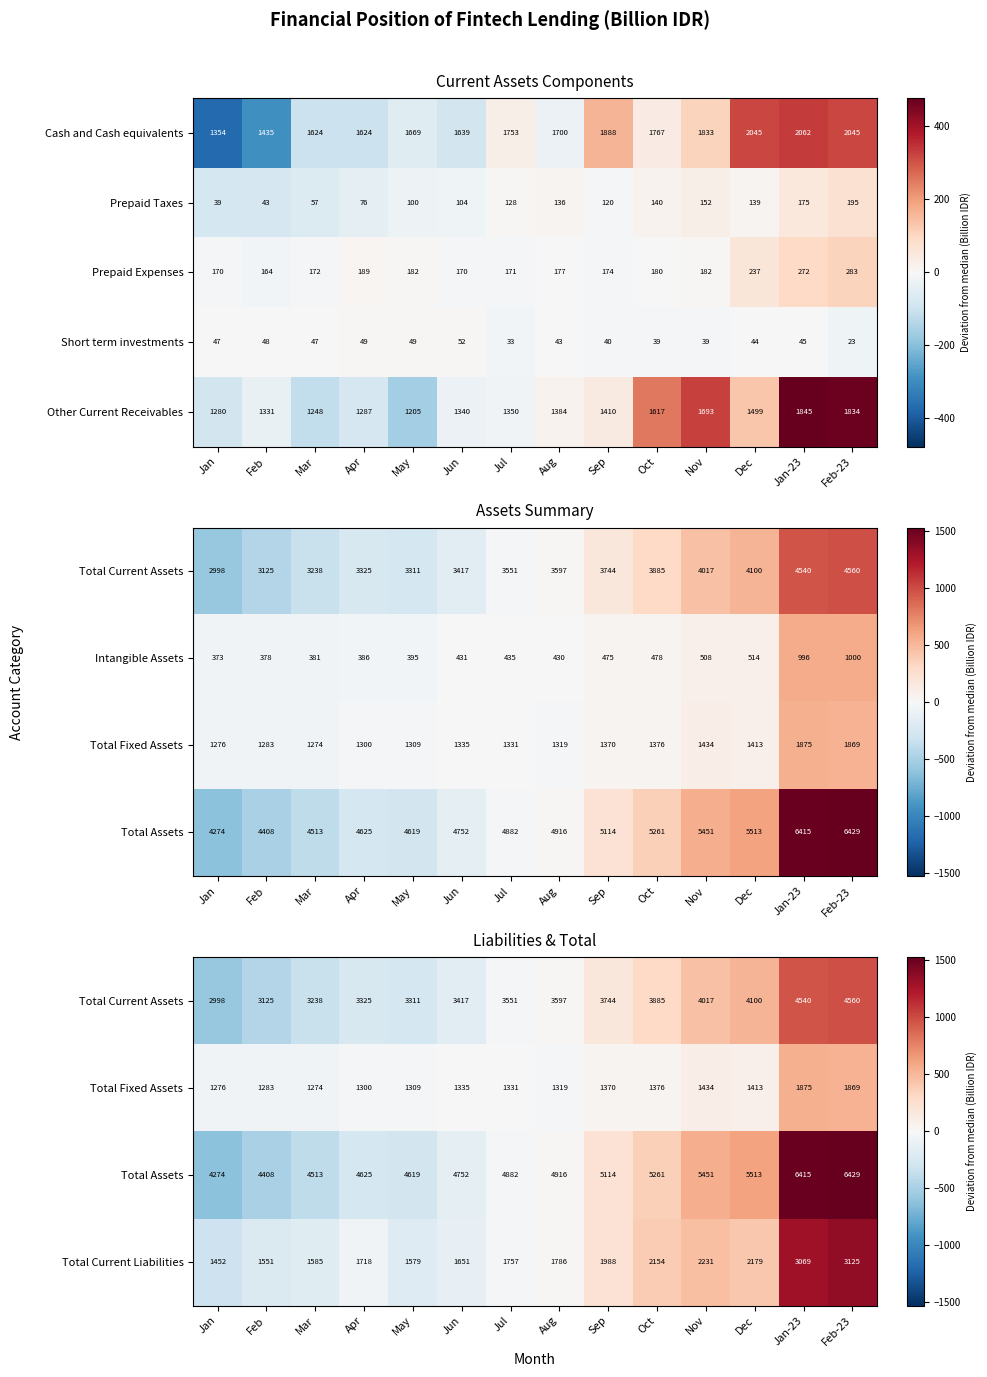

The value of Total Current Liabilities at Jun is 818. True or false?

False